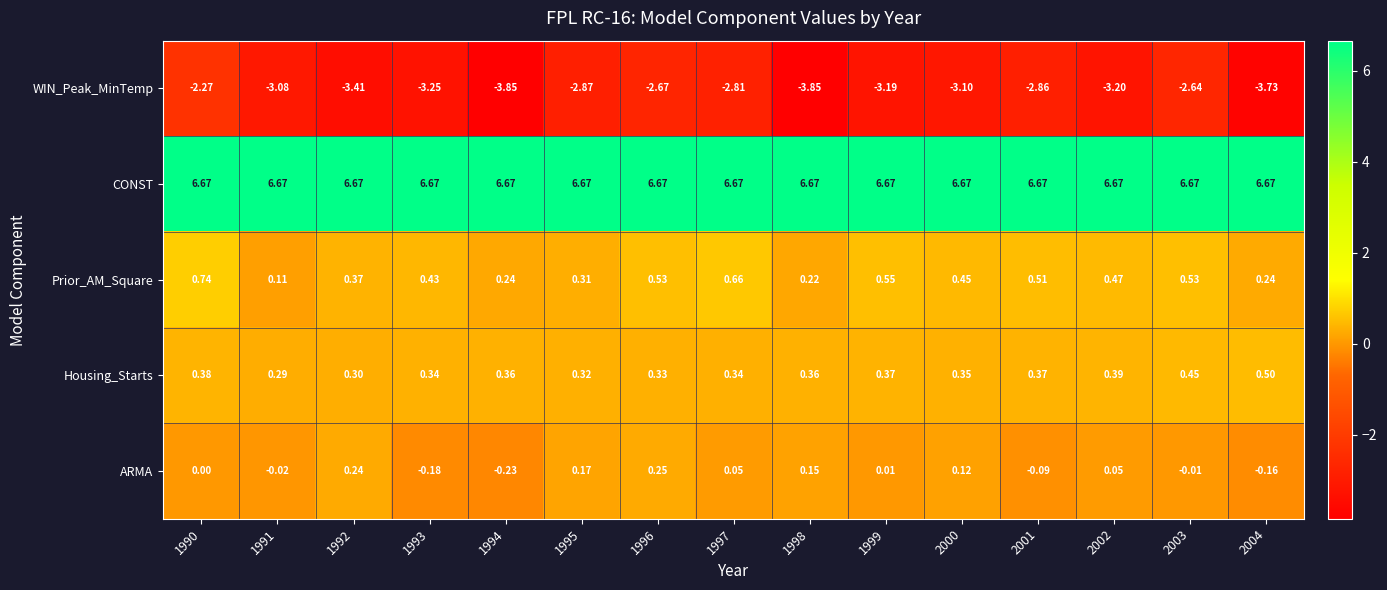

Which series changed the most between 1991 and 1995?

WIN_Peak_MinTemp